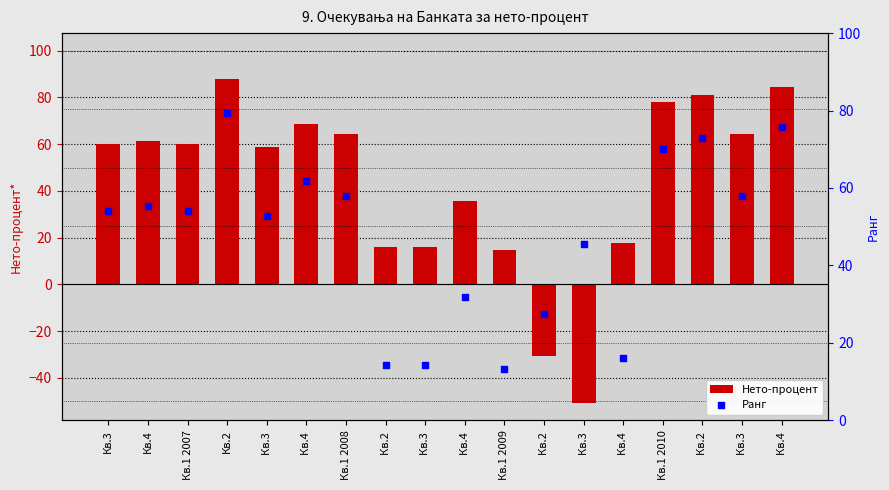

At which category is the sum across all series the highest?

Кв.2